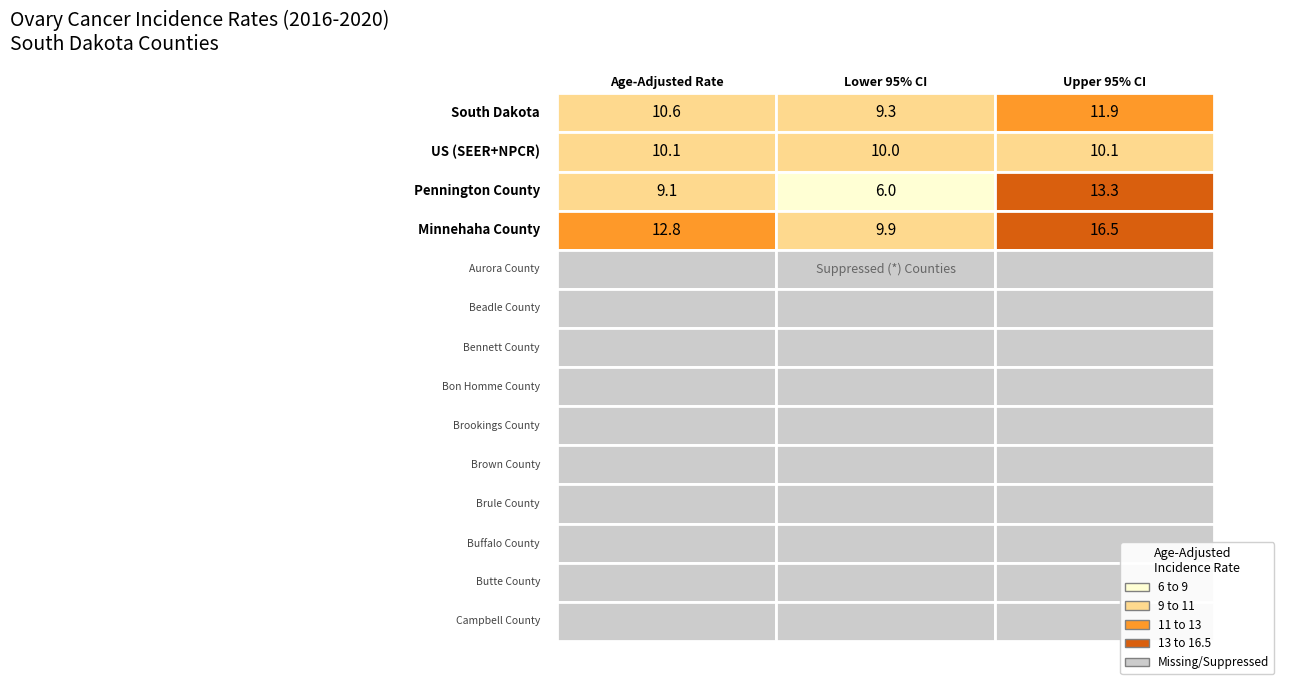

Count the US (SEER+NPCR) values in the range 10 to 11.

3